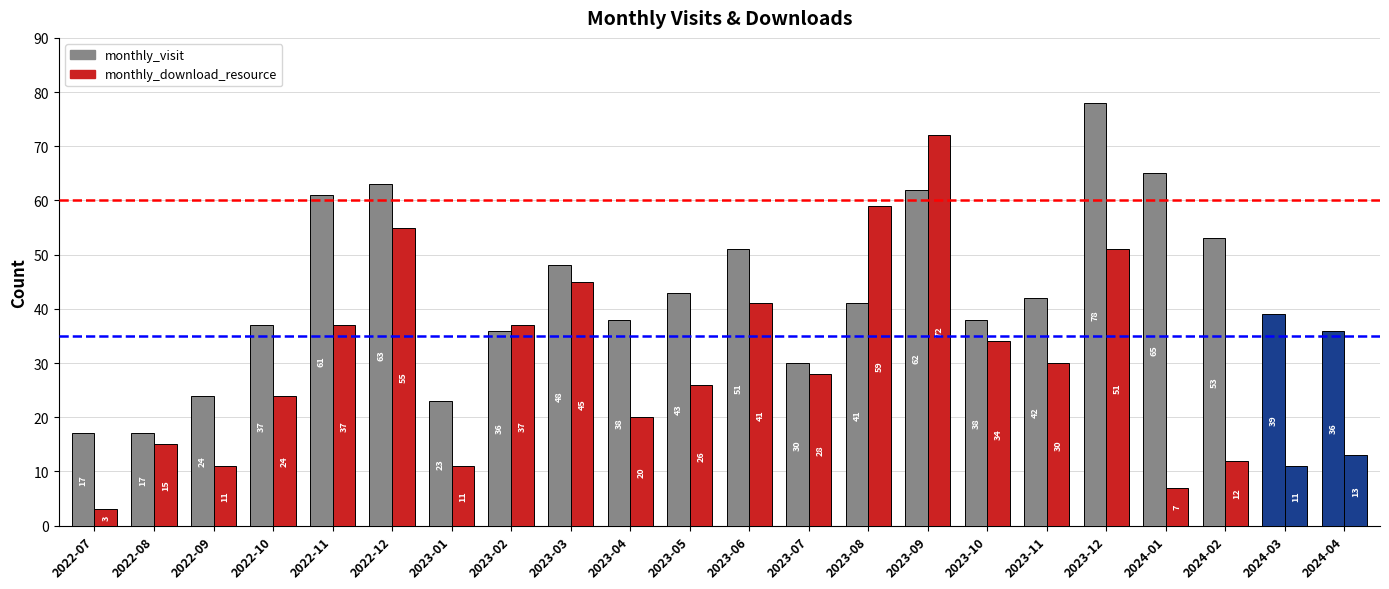

How many distinct data groups are displayed?

2